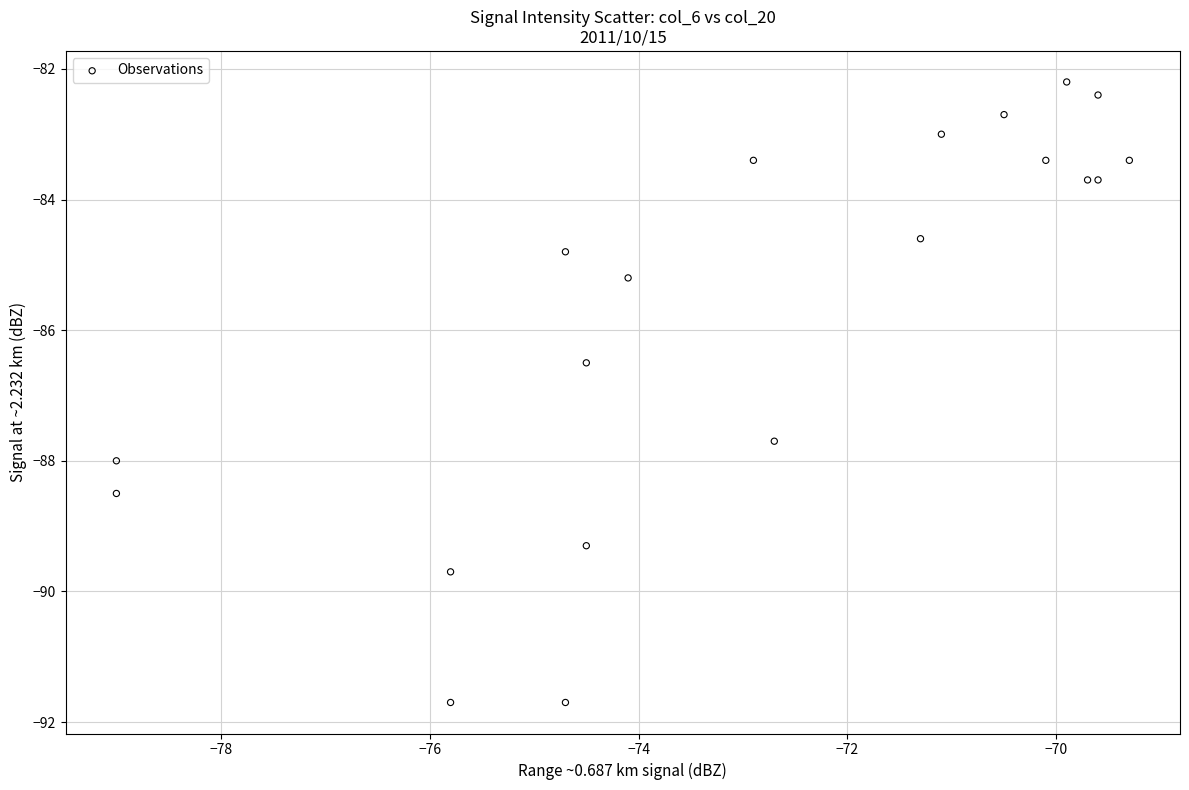

What Y value in the scatter plot is closest to -86?

-86.5